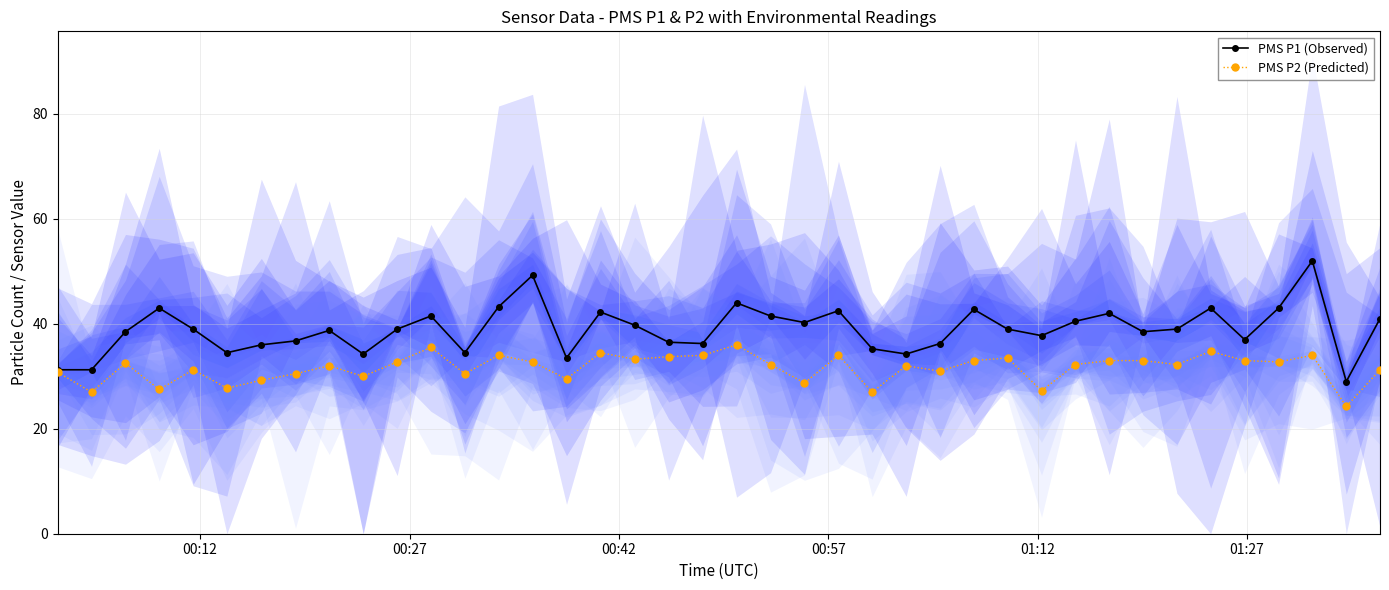

What is the lowest value of the PMS P1 (Observed) series?

29.0